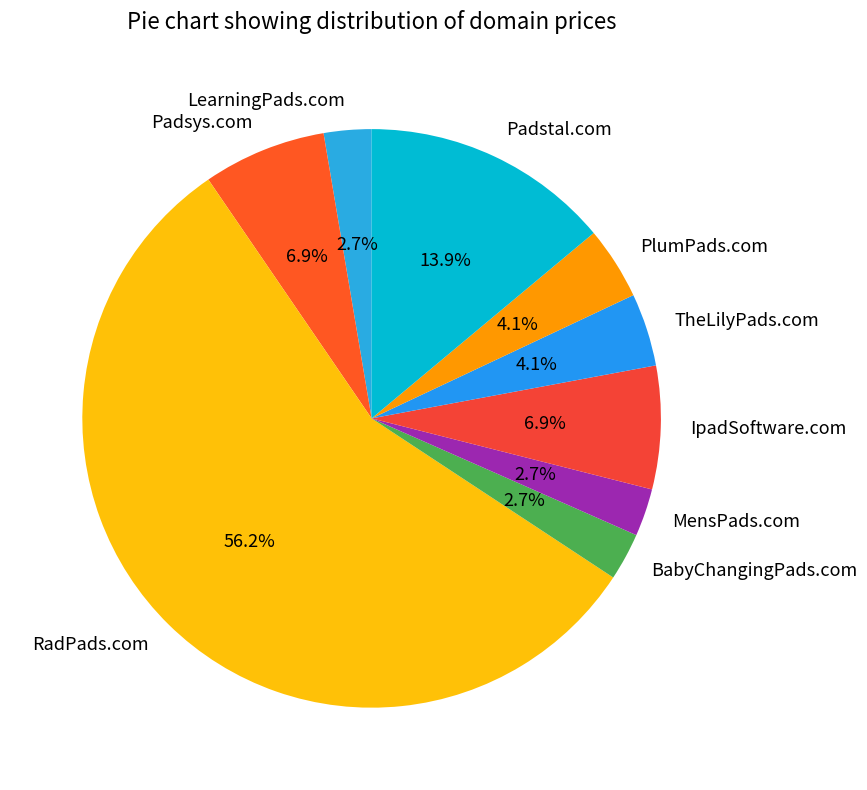

Between Padsys.com and LearningPads.com, which is larger?

Padsys.com